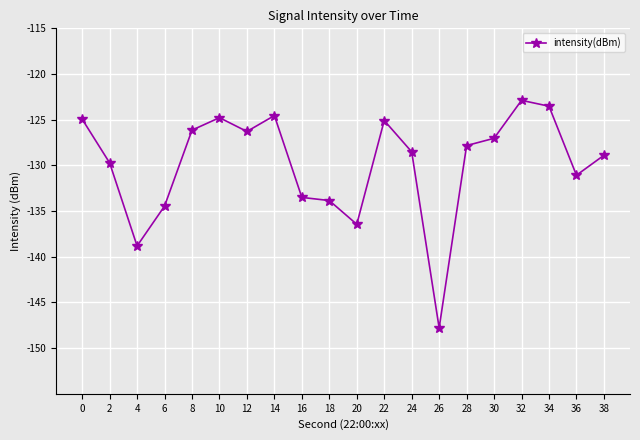

How many points are lower than both their immediate neighbors (excluding endpoints)?

5